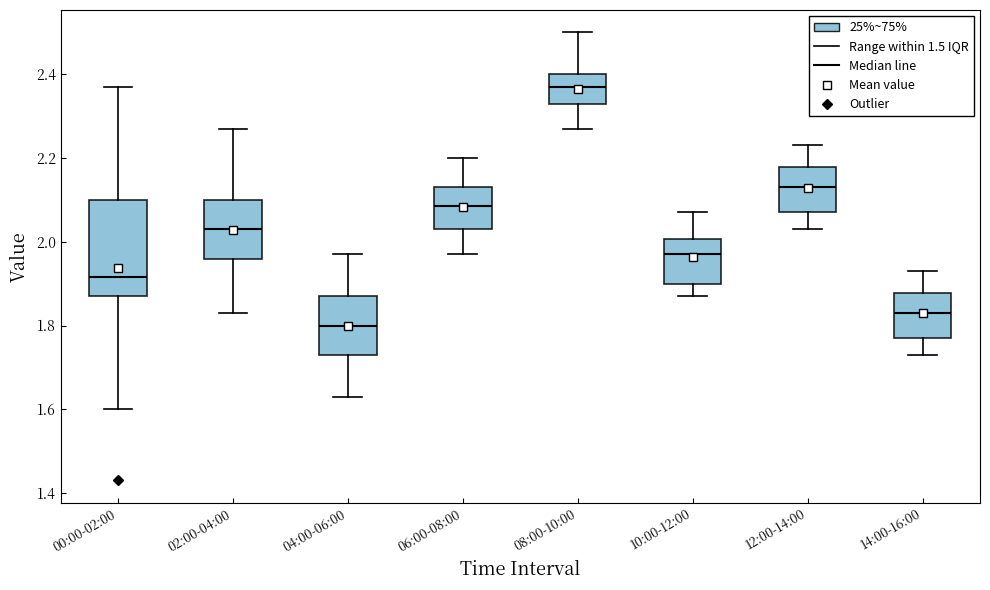

Reading left to right, read every box against the y-axis: the position of its median line, the range the box covers, and the ends of its whiskers. The values are not printed on the chart, so give them approximately, as read against the axis.

00:00-02:00: median 1.92, box 1.88 to 2.10, whiskers 1.60 to 2.38
02:00-04:00: median 2.04, box 1.96 to 2.10, whiskers 1.84 to 2.28
04:00-06:00: median 1.80, box 1.74 to 1.88, whiskers 1.64 to 1.98
06:00-08:00: median 2.08, box 2.04 to 2.14, whiskers 1.98 to 2.20
08:00-10:00: median 2.38, box 2.34 to 2.40, whiskers 2.28 to 2.50
10:00-12:00: median 1.98, box 1.90 to 2.00, whiskers 1.88 to 2.08
12:00-14:00: median 2.14, box 2.08 to 2.18, whiskers 2.04 to 2.24
14:00-16:00: median 1.84, box 1.78 to 1.88, whiskers 1.74 to 1.94